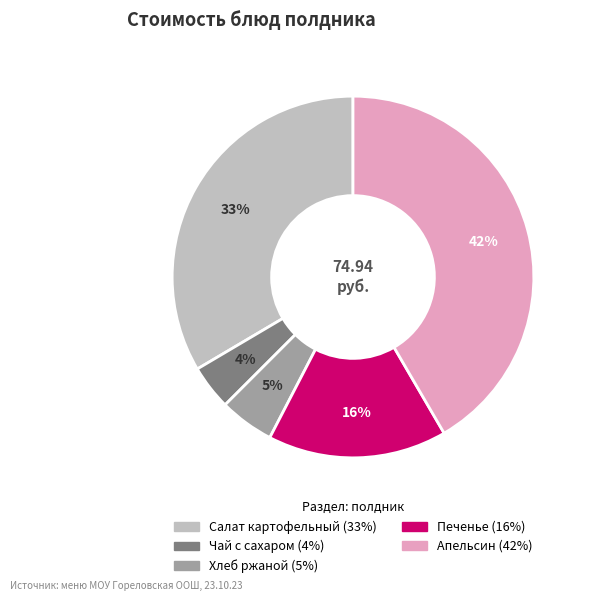

Is the sum of Печенье and Хлеб ржаной greater than half?

No